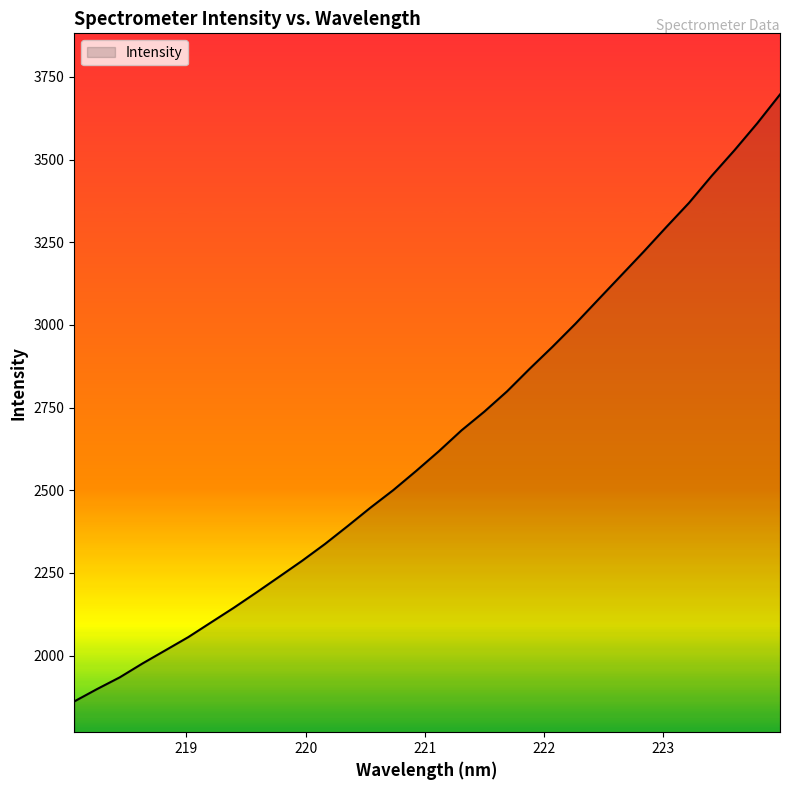

What is the smallest value displayed?

1861.6